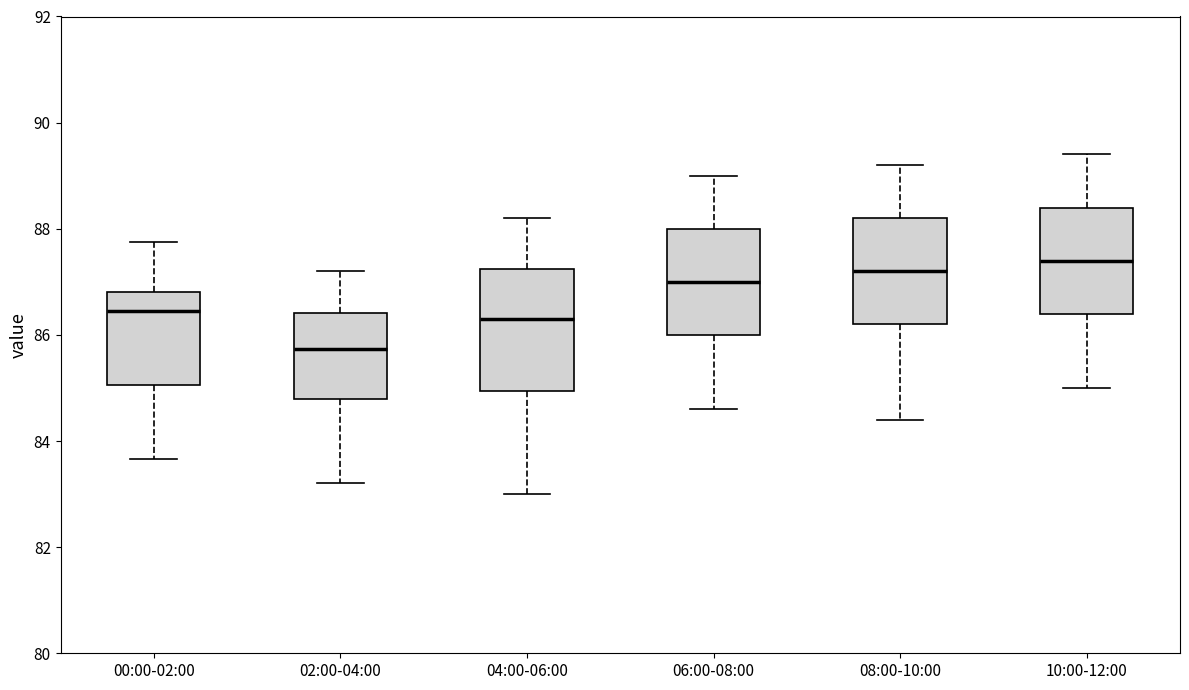

Where does the median line of the box for 04:00-06:00 sit on the y-axis? The values are not printed on the chart, so give them approximately, as read against the axis.

86.4